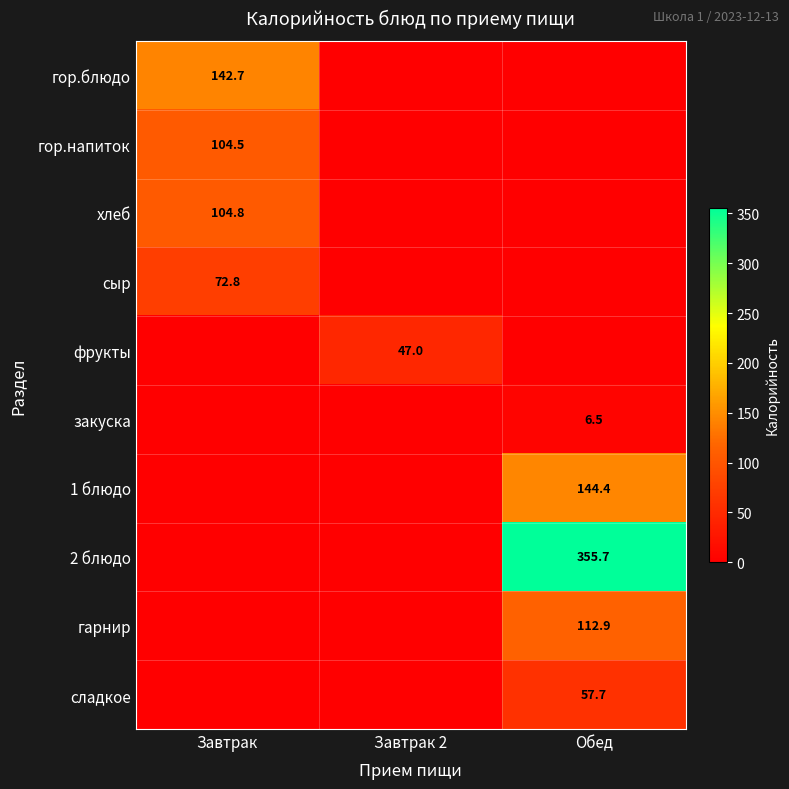

What is the total value across all series at Обед?

677.3